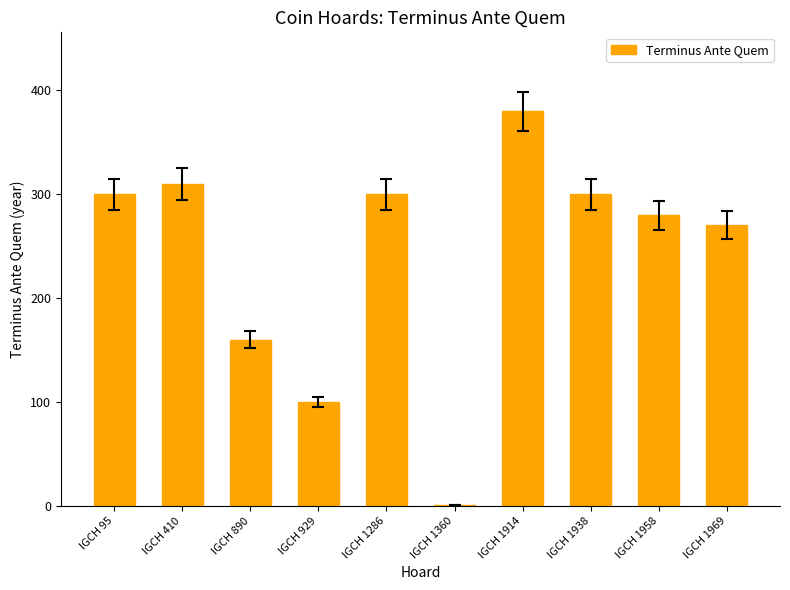

Reading left to right, transcribe all the data shown in this chart.

300	310	160	100	300	1	380	300	280	270